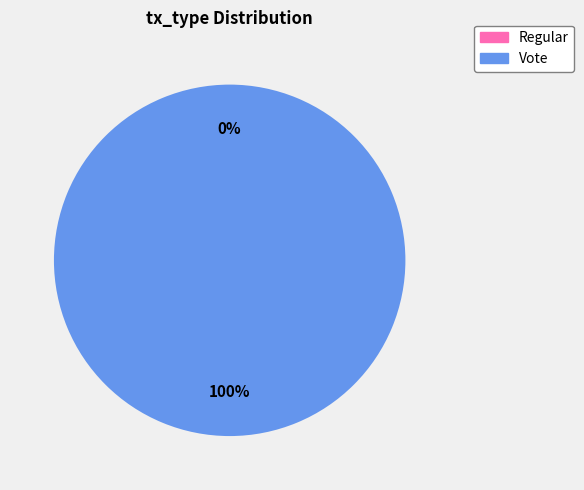

What percentage is the Vote slice, to the nearest percent?

100%